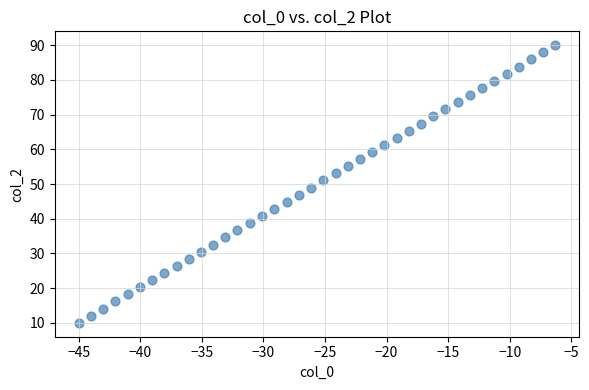

What is the range of Y values (max minus min)?

80.0